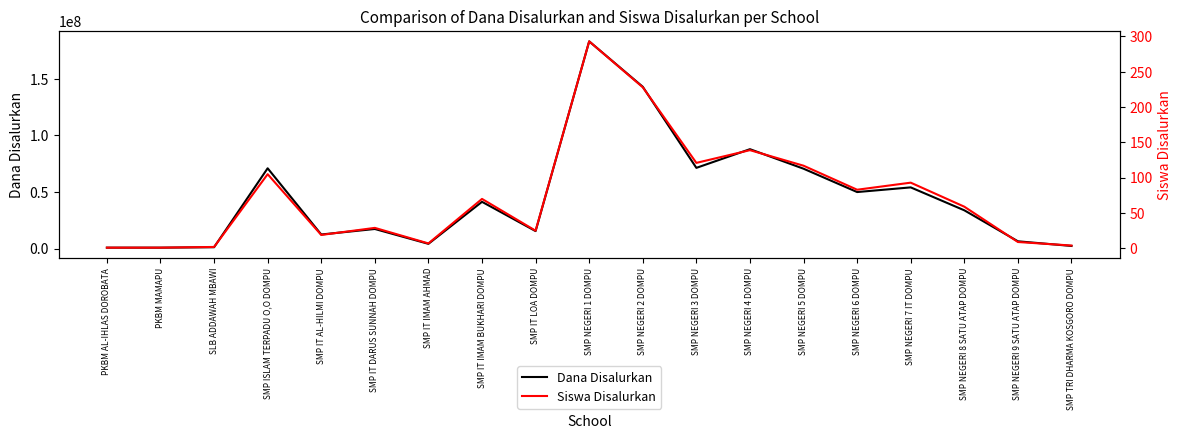

At which category does the chart reach its peak across all series?

SMP NEGERI 1 DOMPU